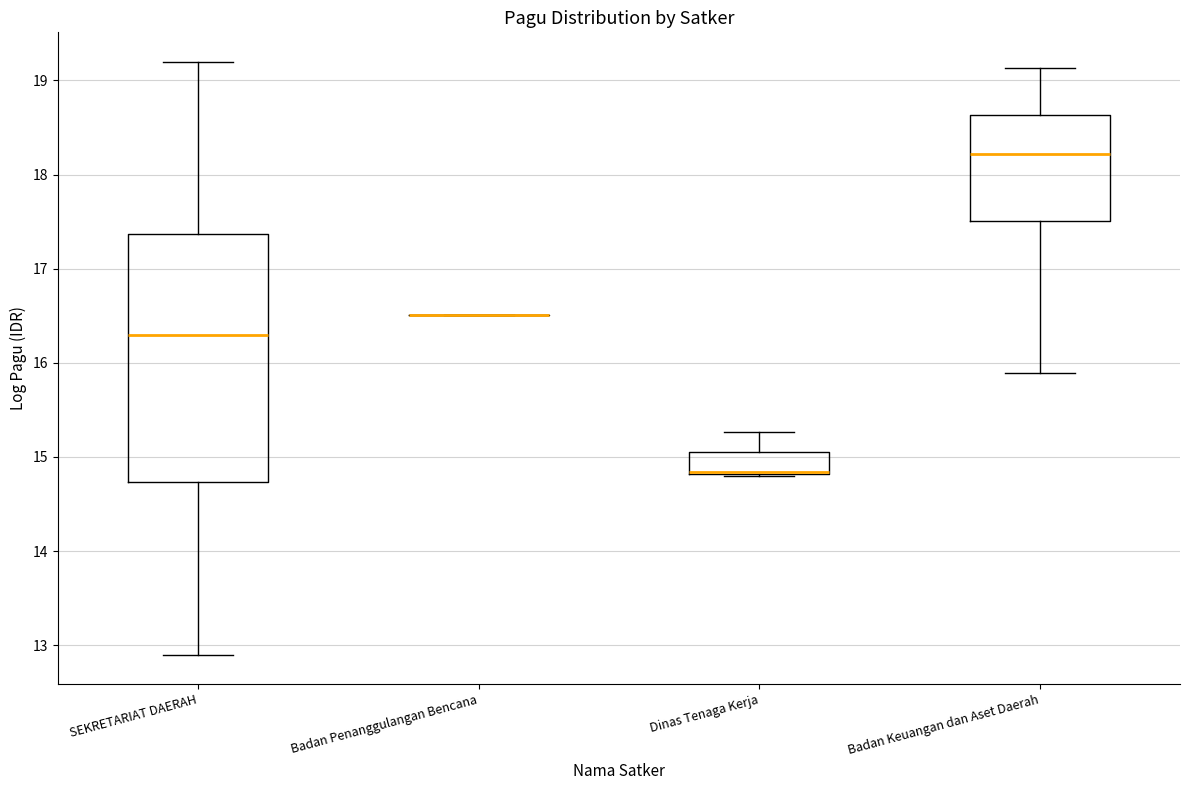

Reading left to right, read every box against the y-axis: the position of its median line, the range the box covers, and the ends of its whiskers. The values are not printed on the chart, so give them approximately, as read against the axis.

SEKRETARIAT DAERAH: median 16.3, box 14.7 to 17.4, whiskers 12.9 to 19.2
Badan Penanggulangan Bencana: box collapsed to a line at 16.5, whiskers 16.5 to 16.5
Dinas Tenaga Kerja: median 14.8 (drawn on the box's lower edge), box 14.8 to 15.1, whiskers 14.8 to 15.3
Badan Keuangan dan Aset Daerah: median 18.2, box 17.5 to 18.6, whiskers 15.9 to 19.1